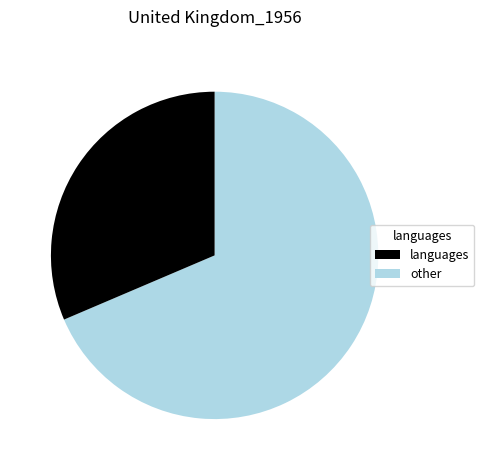

Is there any slice that represents more than half of the pie?

Yes